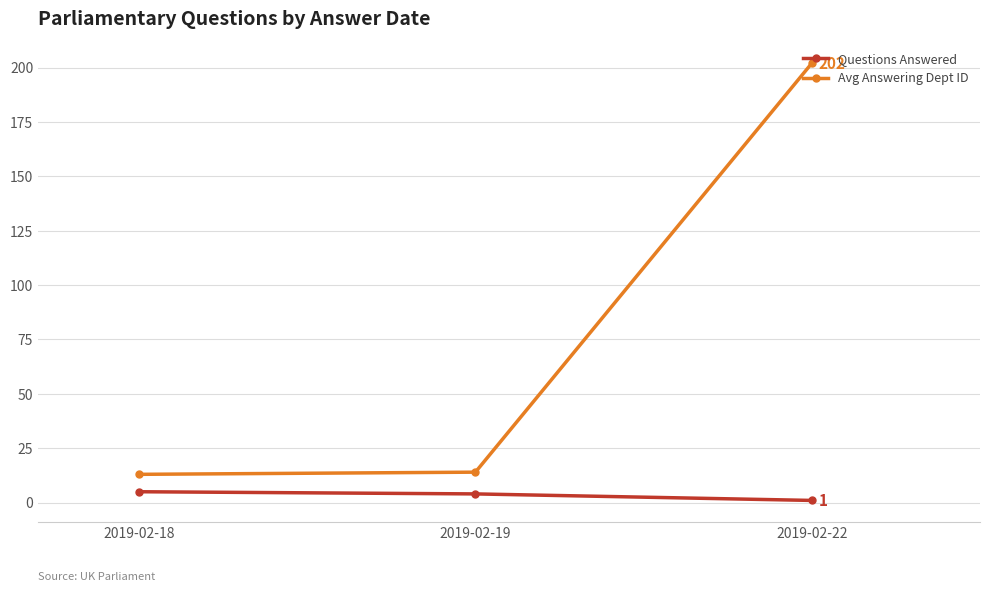

How many lines are shown in the chart?

2